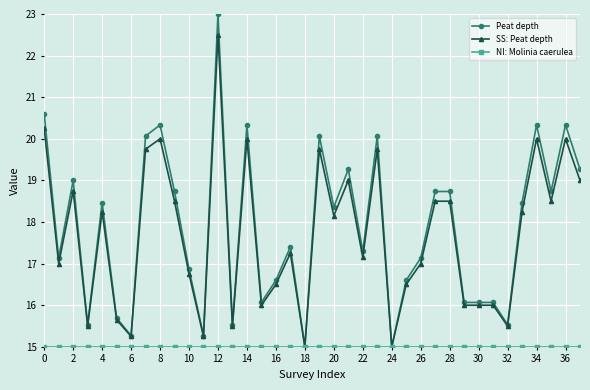

What is the highest value of the Peat depth series?

23.0